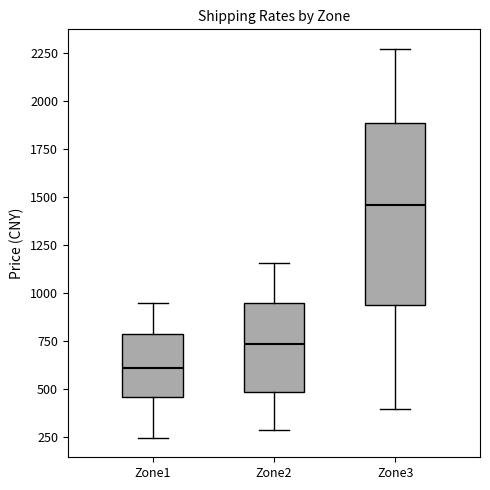

Reading left to right, transcribe this box plot: for each box, give where its median line is, the range the box spans, and where its two whiskers end, as read against the y-axis. The values are not printed on the chart, so give them approximately, as read against the axis.

Zone1: median 600, box 450 to 800, whiskers 250 to 950
Zone2: median 750, box 500 to 950, whiskers 300 to 1150
Zone3: median 1450, box 950 to 1900, whiskers 400 to 2250